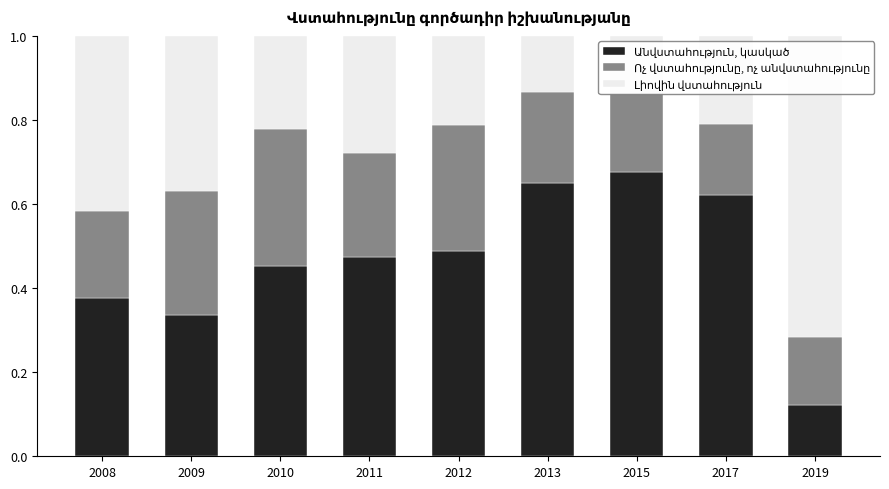

Are the bars grouped side by side (vs. stacked)?

No